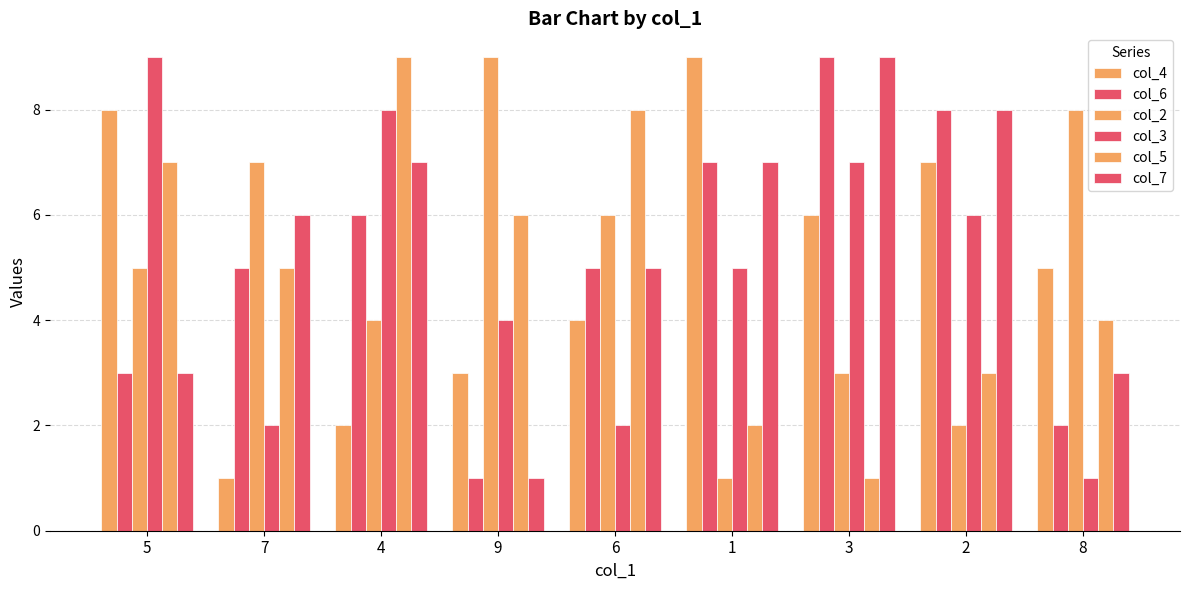

What is the sum of the col_5 values at 7 and 6?

13